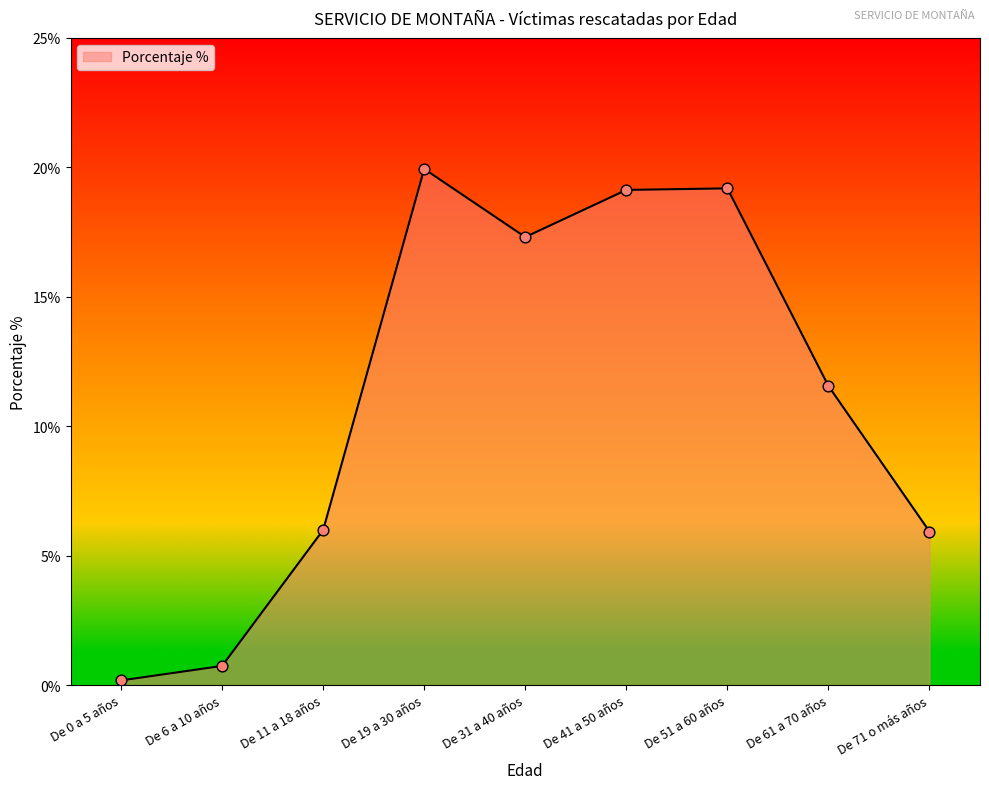

What is the change in value from De 11 a 18 años to De 41 a 50 años?

+13.1